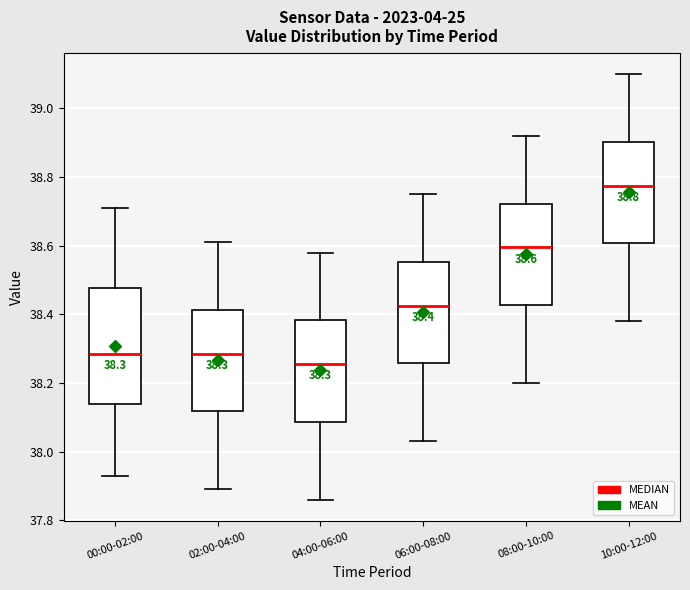

Comparing the boxes themselves (not the whiskers), which one is the tallest?

00:00-02:00